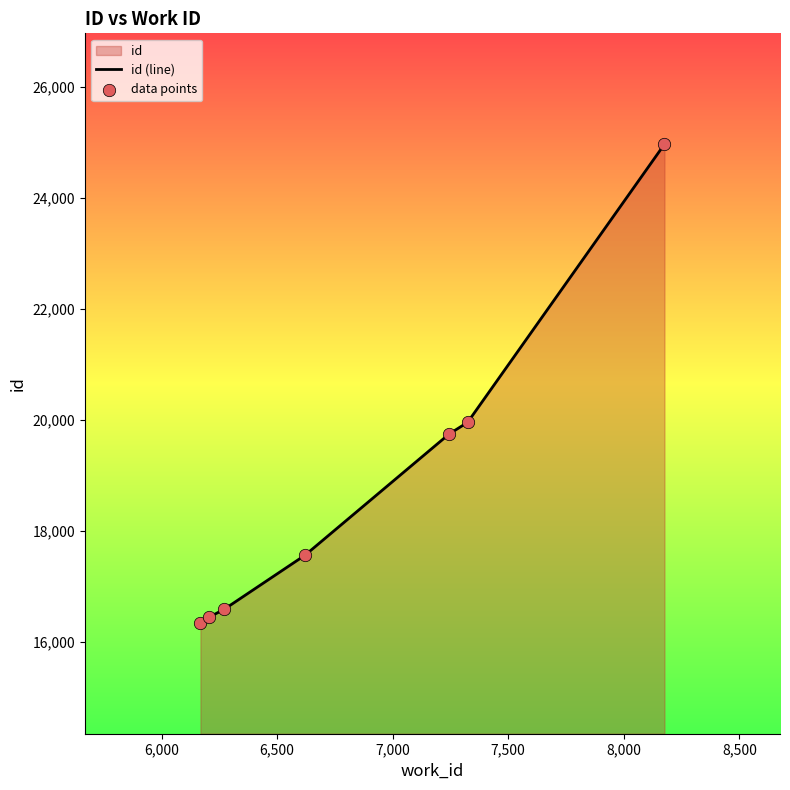

Which series has the widest spread of Y values?

id (line)